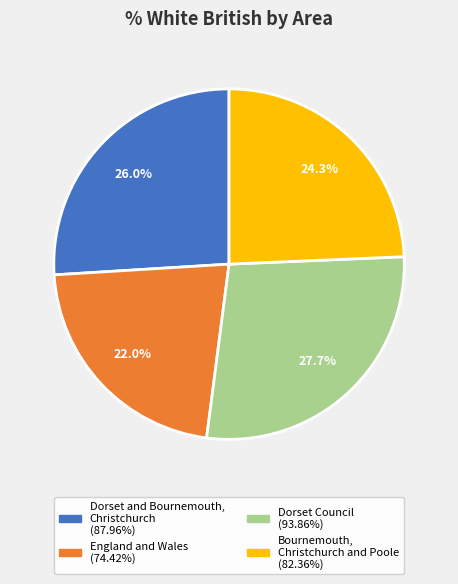

Combined, do Dorset and Bournemouth, Christchurch and Bournemouth, Christchurch and Poole account for over 50%?

Yes